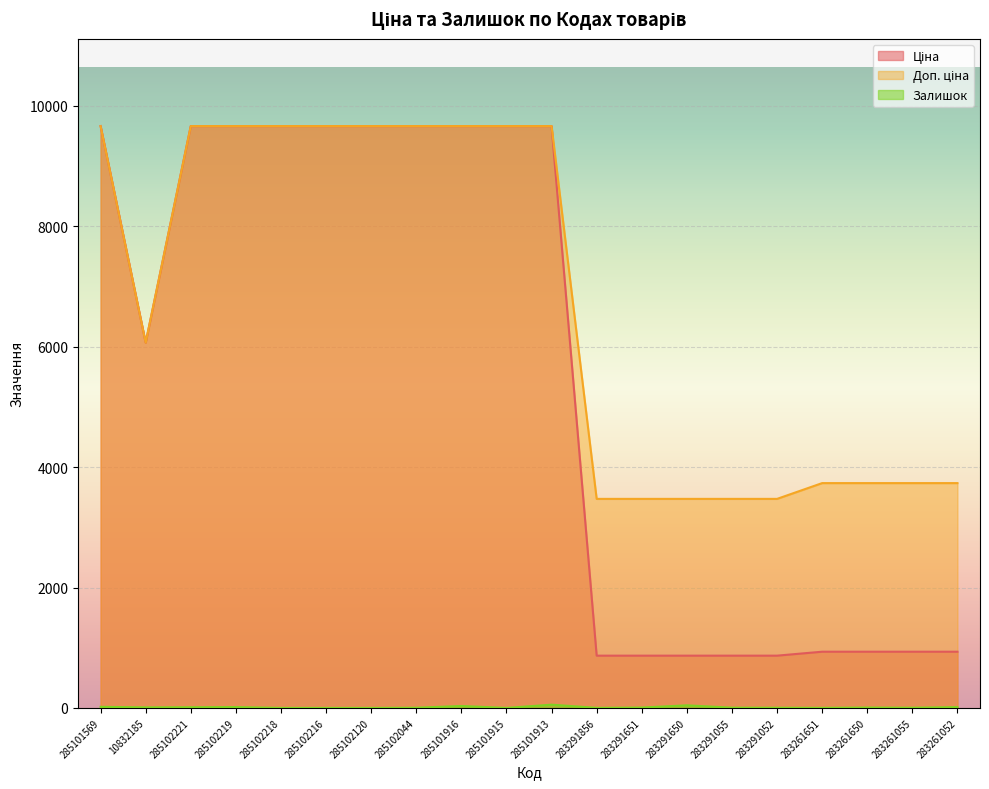

Reading left to right, what are all the values shown in this chart?

Ціна: 9664.7	6067.2	9664.7	9664.7	9664.7	9664.7	9664.7	9664.7	9664.7	9664.7	9664.7	868.0	868.0	868.0	868.0	868.0	933.5	933.5	933.5	933.5
Доп. ціна: 9664.7	6067.2	9664.7	9664.7	9664.7	9664.7	9664.7	9664.7	9664.7	9664.7	9664.7	3472.1	3472.1	3472.1	3472.1	3472.1	3734.2	3734.2	3734.2	3734.2
Залишок: 18.0	9.0	11.0	14.0	0.0	0.0	0.0	3.0	32.0	0.0	54.0	1.0	6.0	43.0	4.0	3.0	1.0	6.0	3.0	13.0